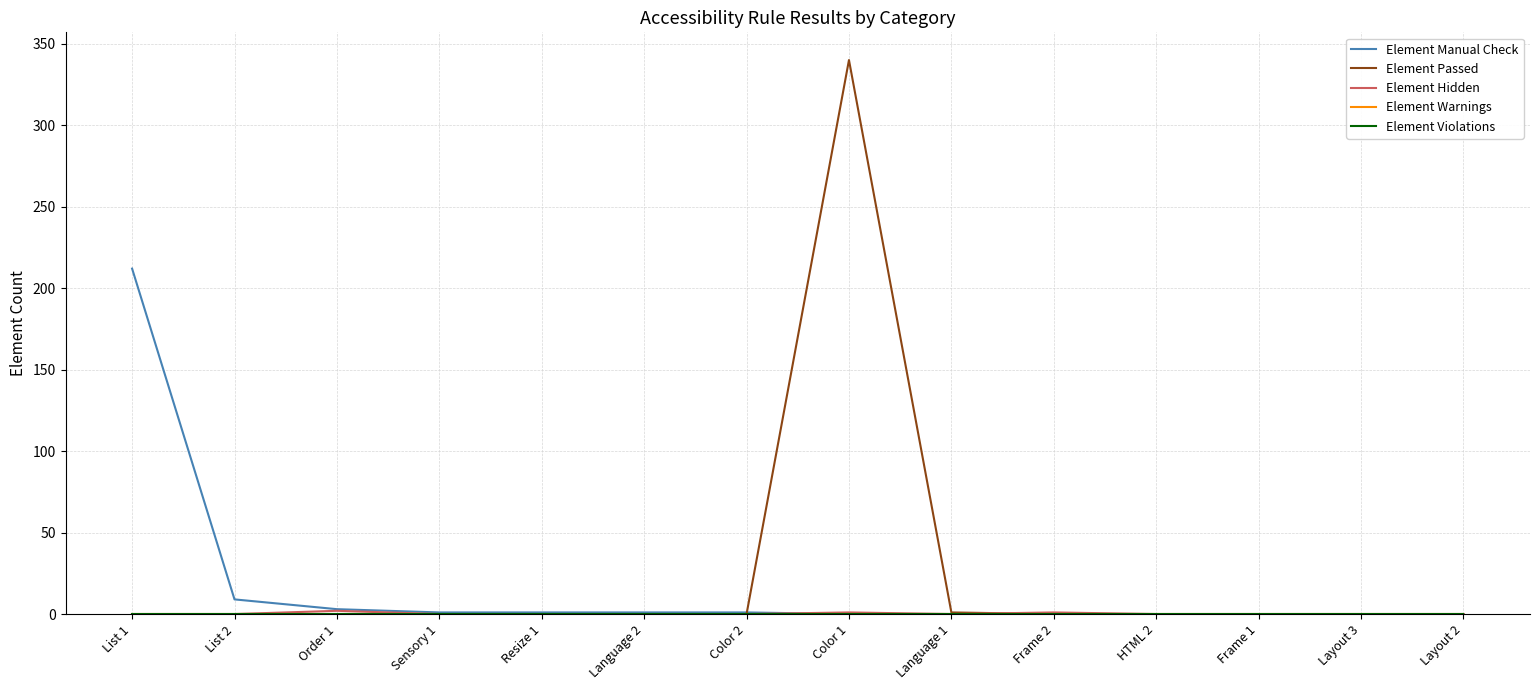

Does the chart have visible grid lines?

Yes